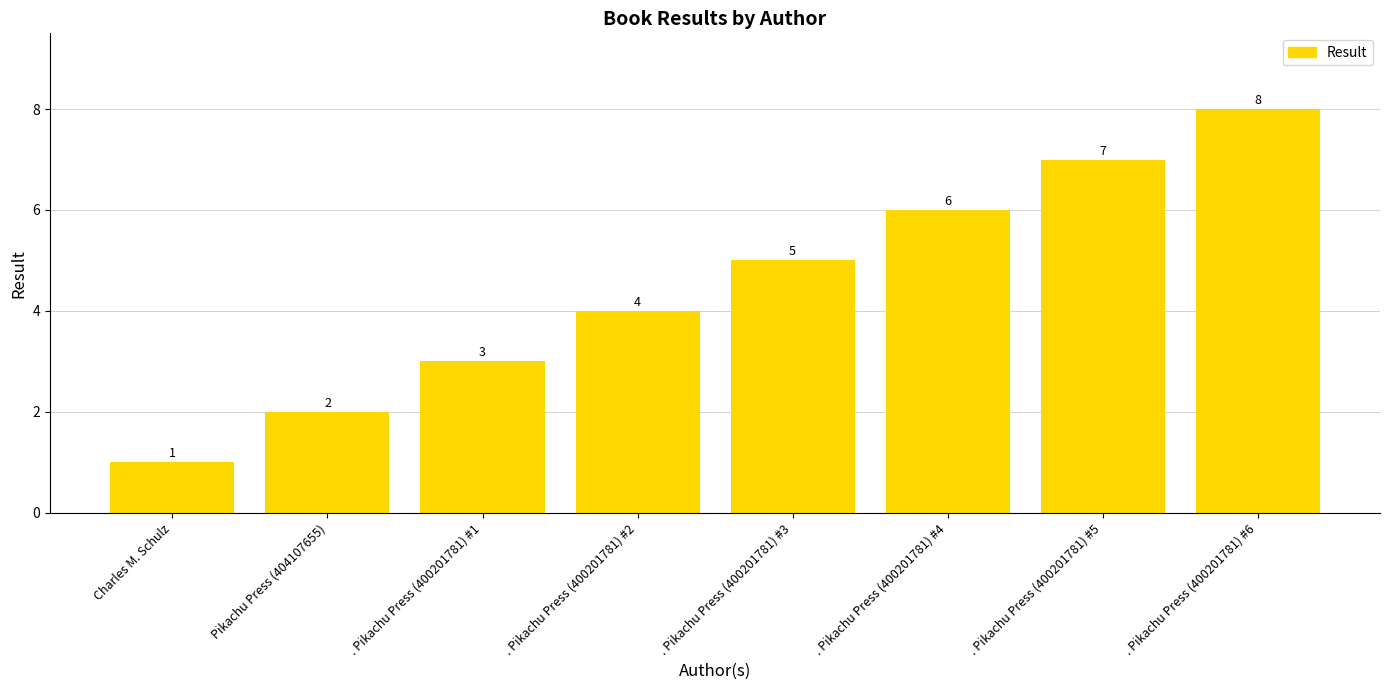

The value at . Pikachu Press (400201781) #3 is 5. True or false?

True